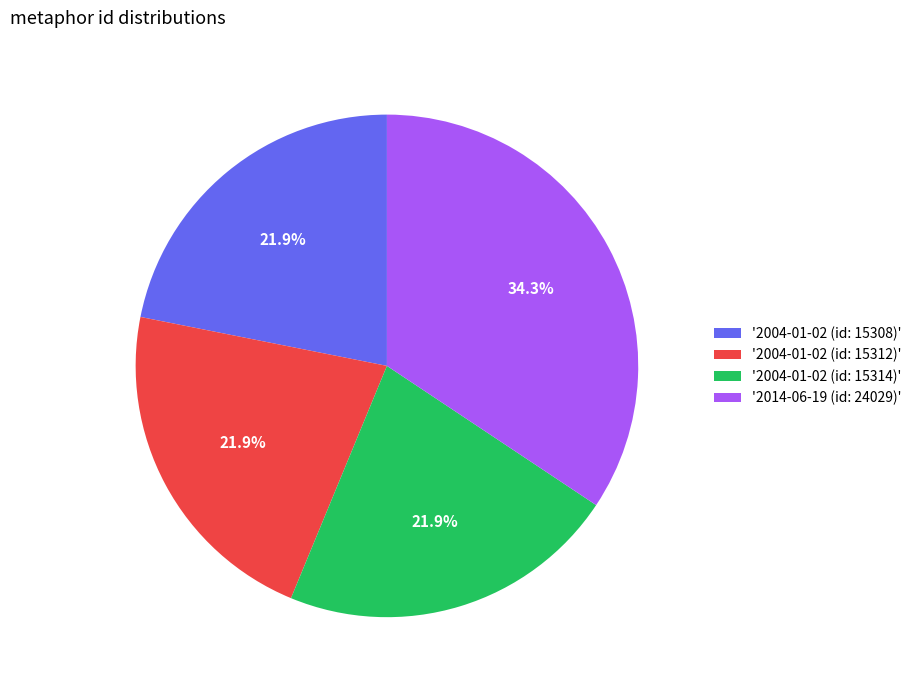

What is the ratio of the value at '2014-06-19 (id: 24029)' to the value at '2004-01-02 (id: 15308)'?

1.6